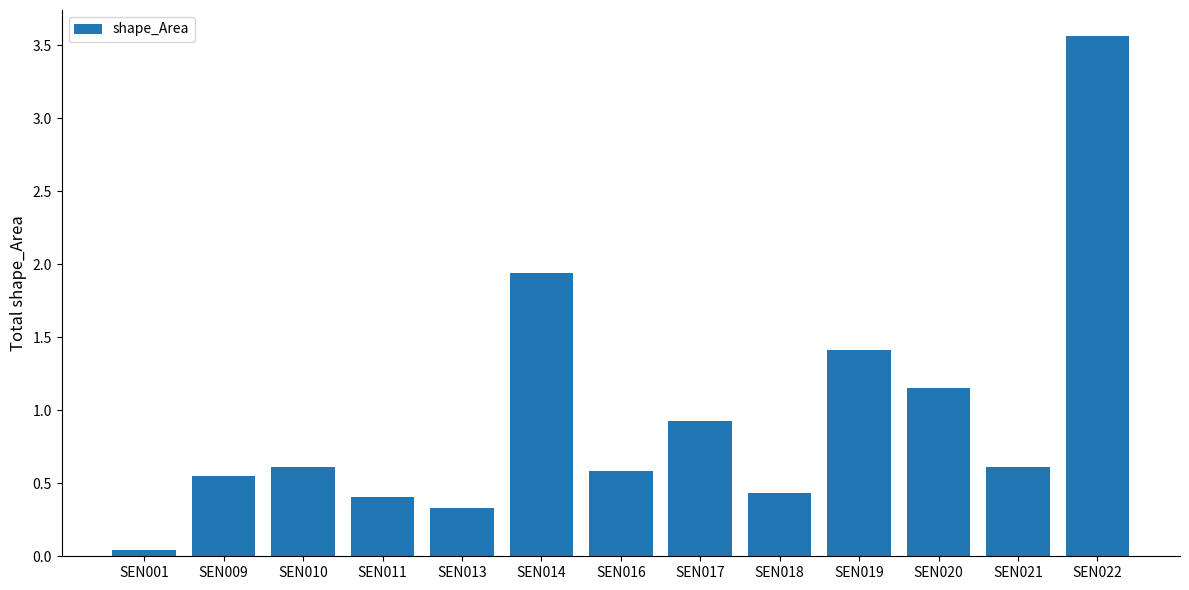

Read the value at SEN013.

0.3